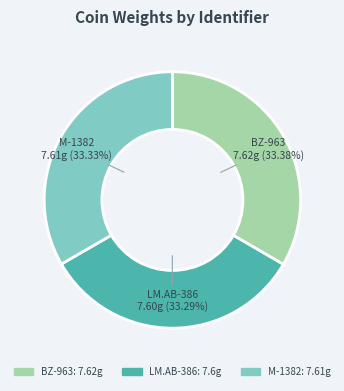

Does BZ-963 represent more than half of the total?

No